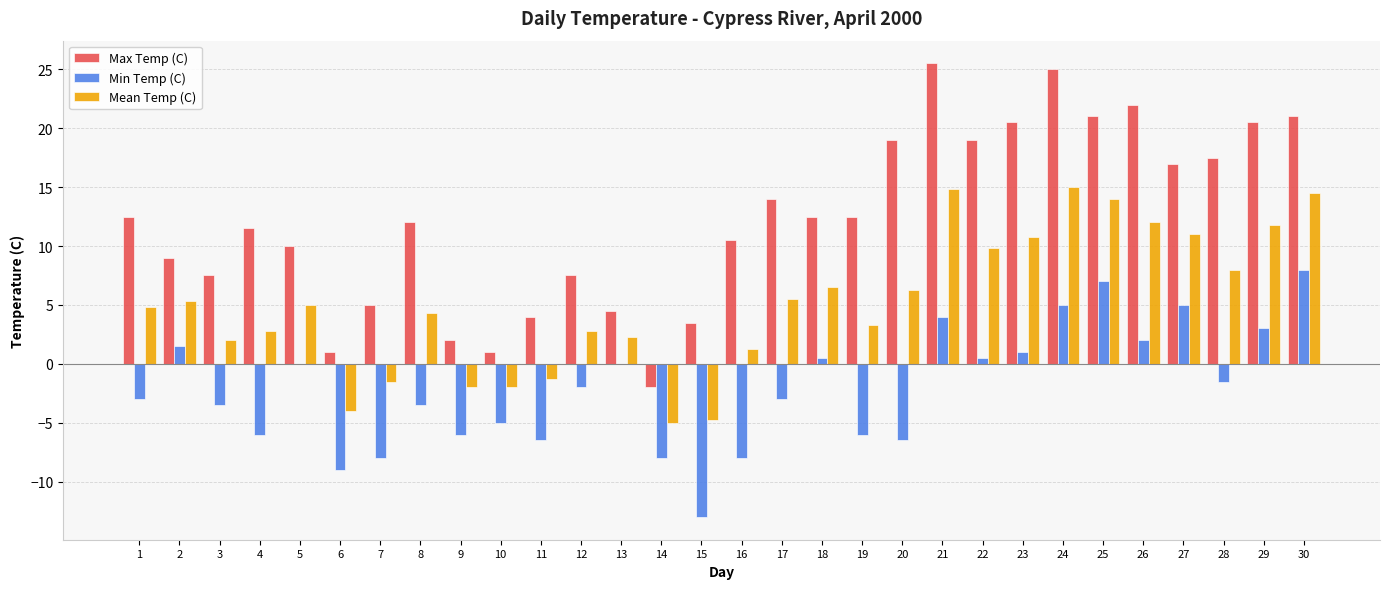

How many series are shown in this chart?

3